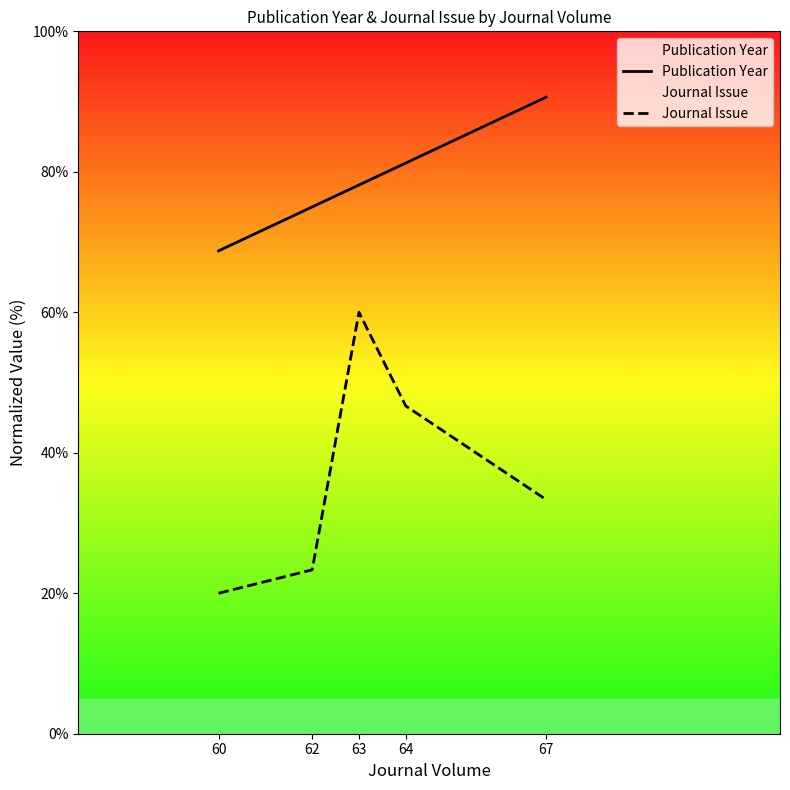

Reading left to right, transcribe all the data shown in this chart.

Publication Year: 68.8	75.0	78.1	81.2	90.6
Journal Issue: 20.0	23.3	60.0	46.7	33.3